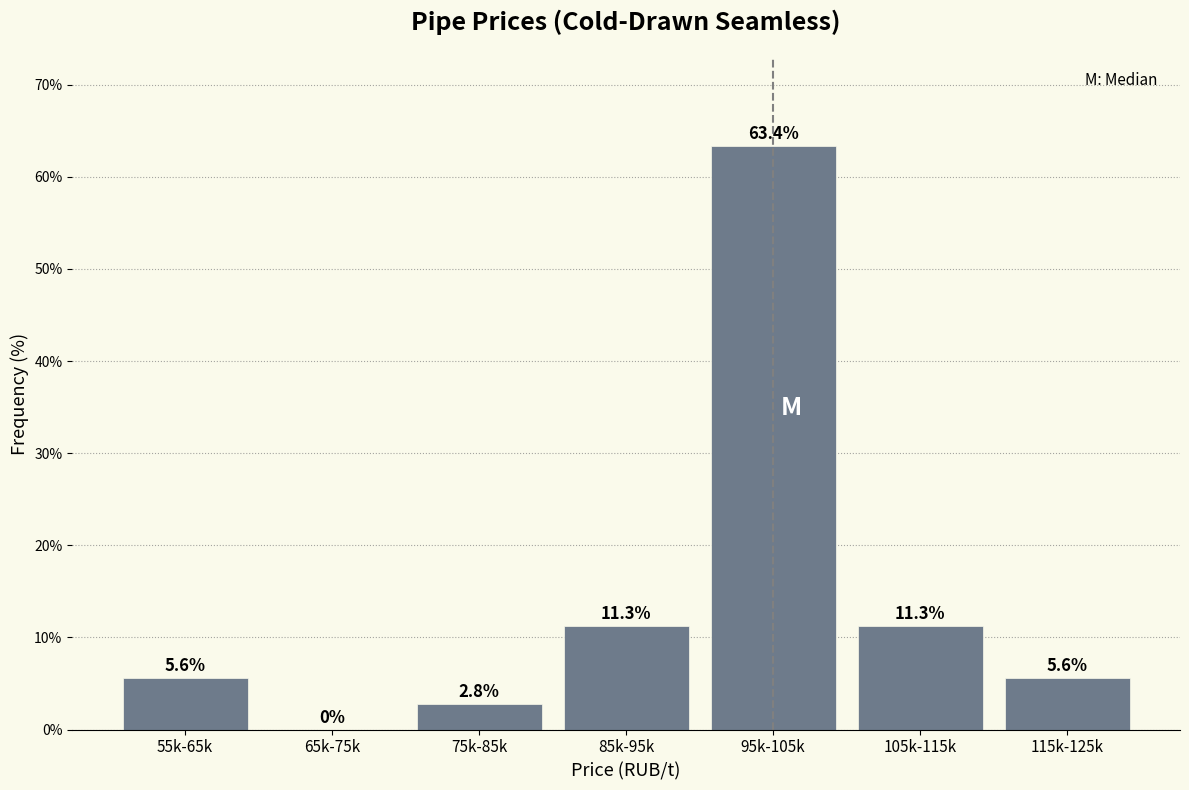

Reading left to right, what are all the values shown in this chart?

55k-65k=5.6	65k-75k=0.0	75k-85k=2.8	85k-95k=11.3	95k-105k=63.4	105k-115k=11.3	115k-125k=5.6